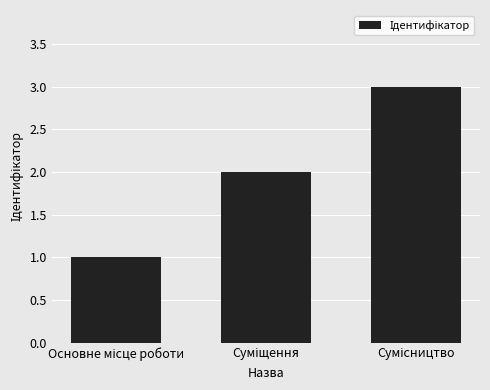

What is the value of the 1st bar from the left?

1